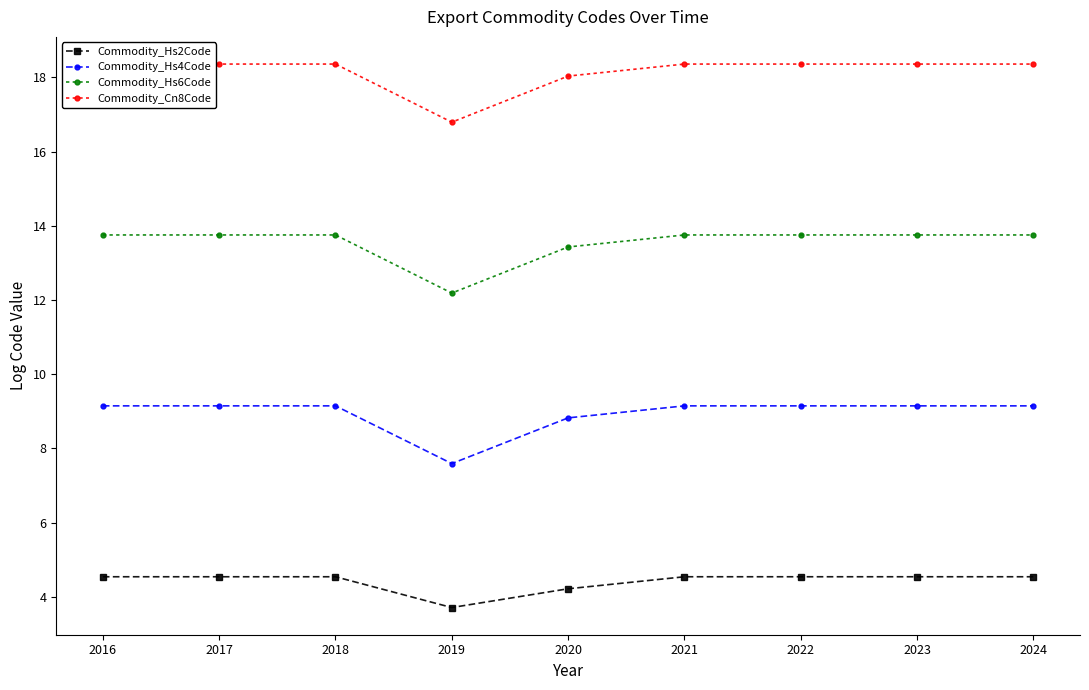

The Commodity_Hs6Code series shows 13.8 at 2016. True or false?

True